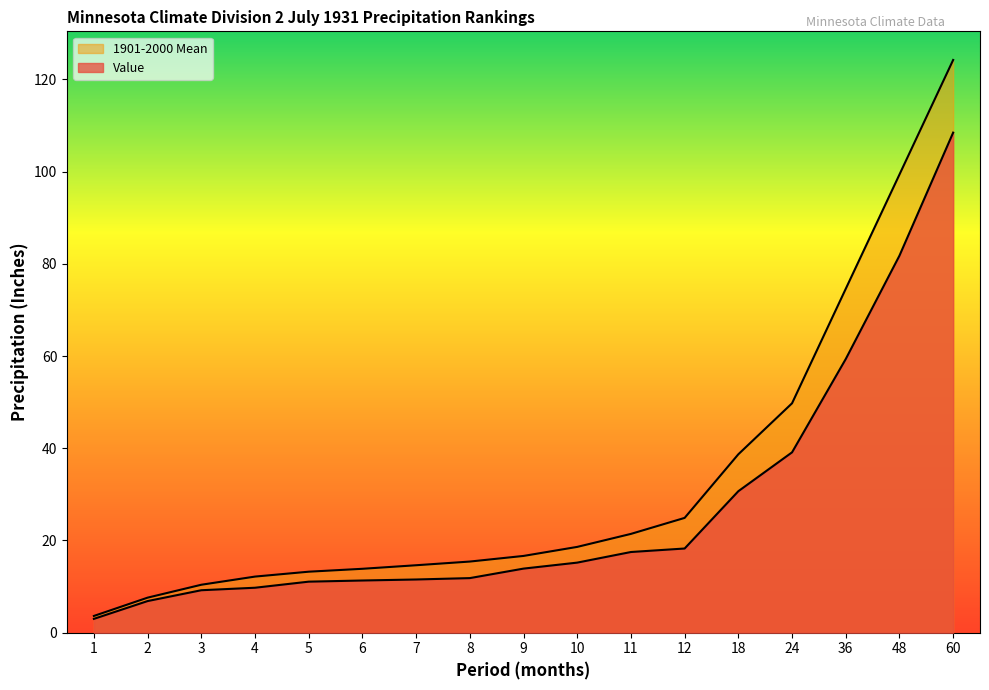

Which category has the lowest value in the Value series?

1